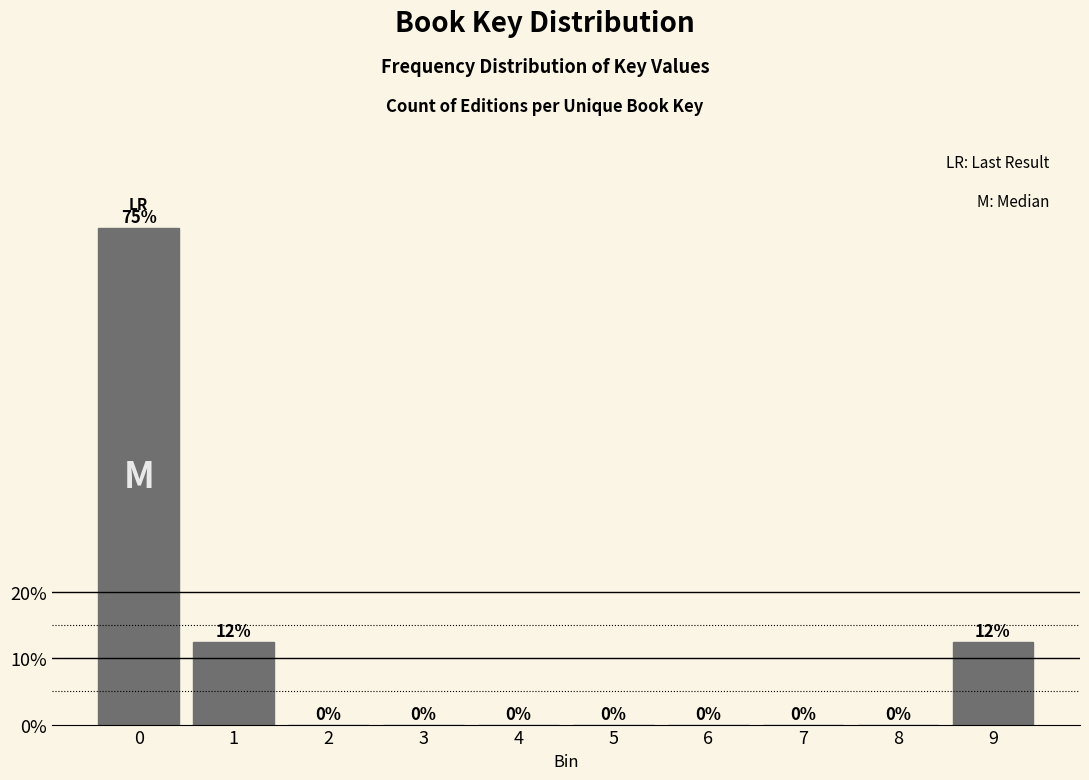

Is it true that the value at 4 is 0.0?

True